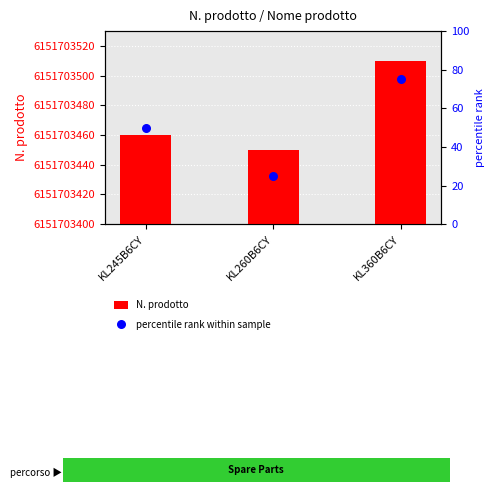

Which series contains the lowest Y value?

percentile rank within sample